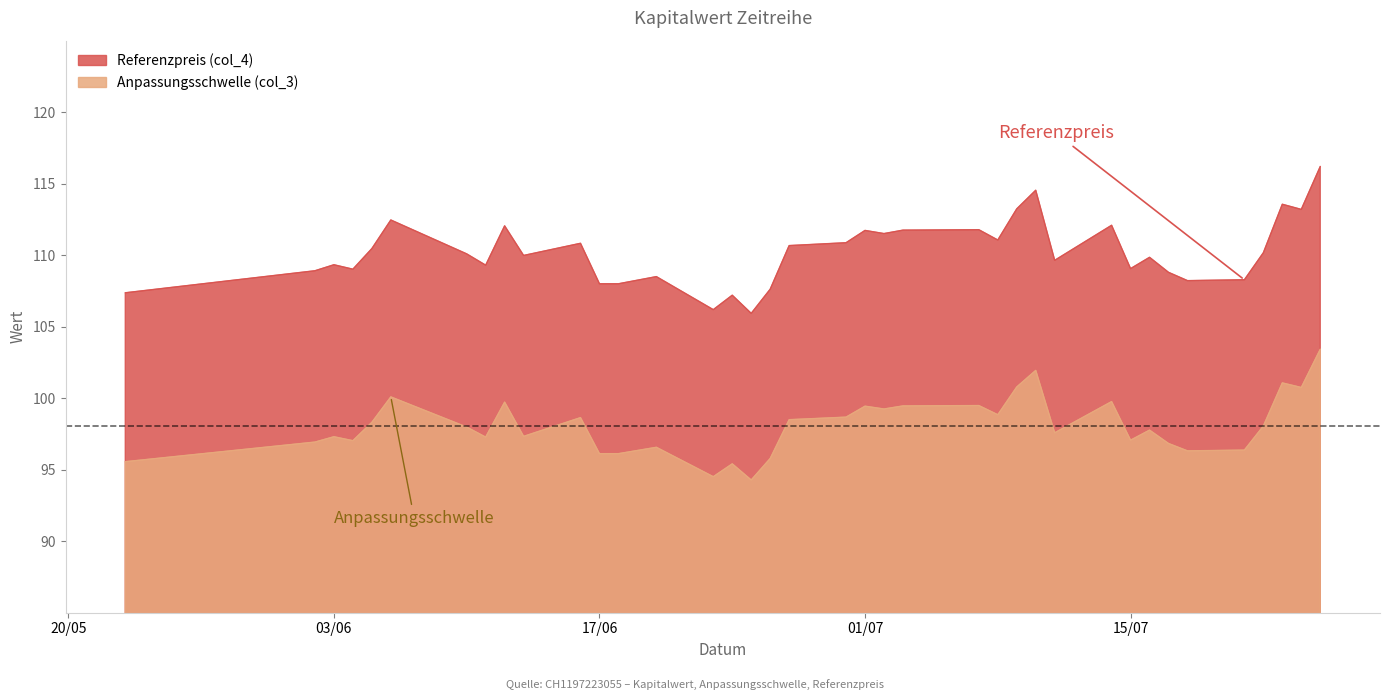

Which category has the highest value in the Referenzpreis (col_4) series?

2025-07-25